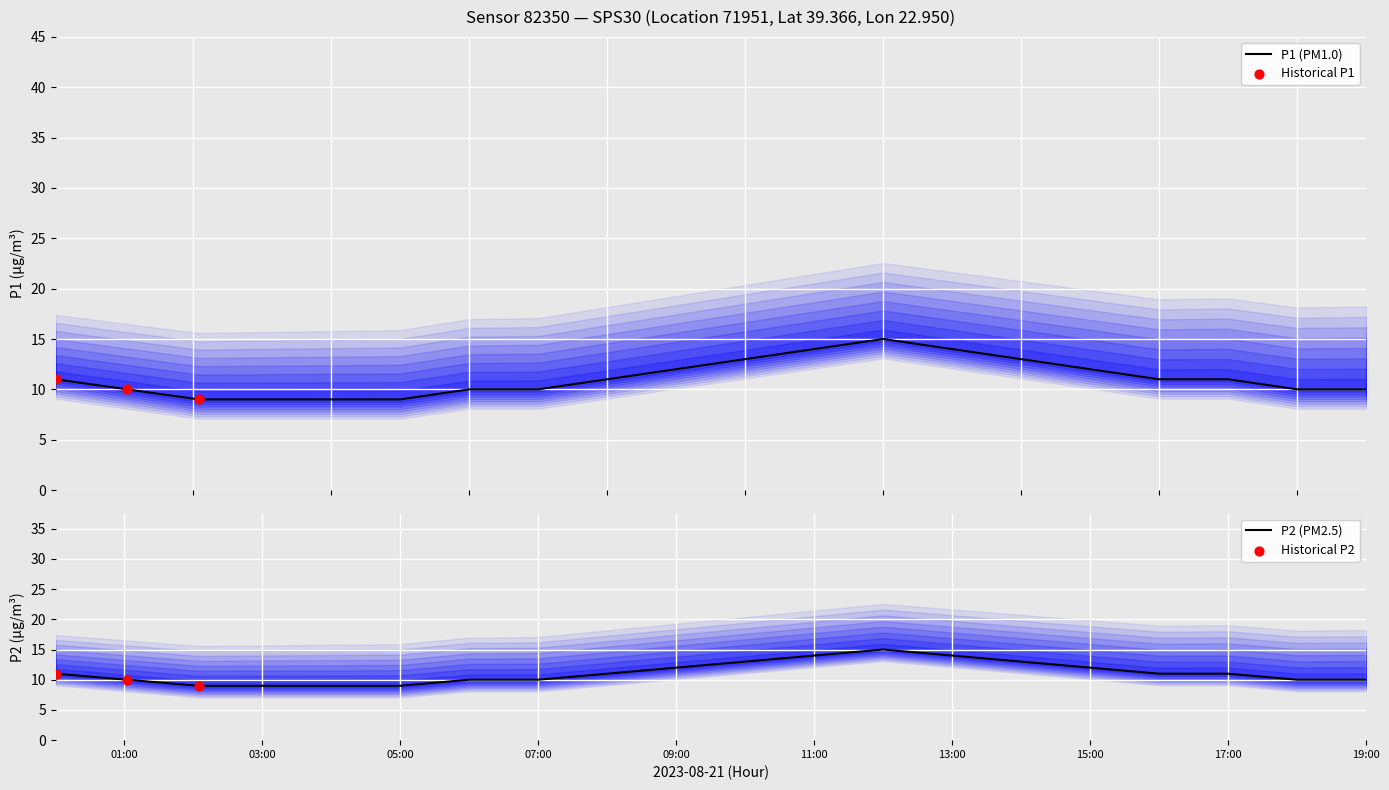

What is the highest value of the P1 (PM1.0) series?

15